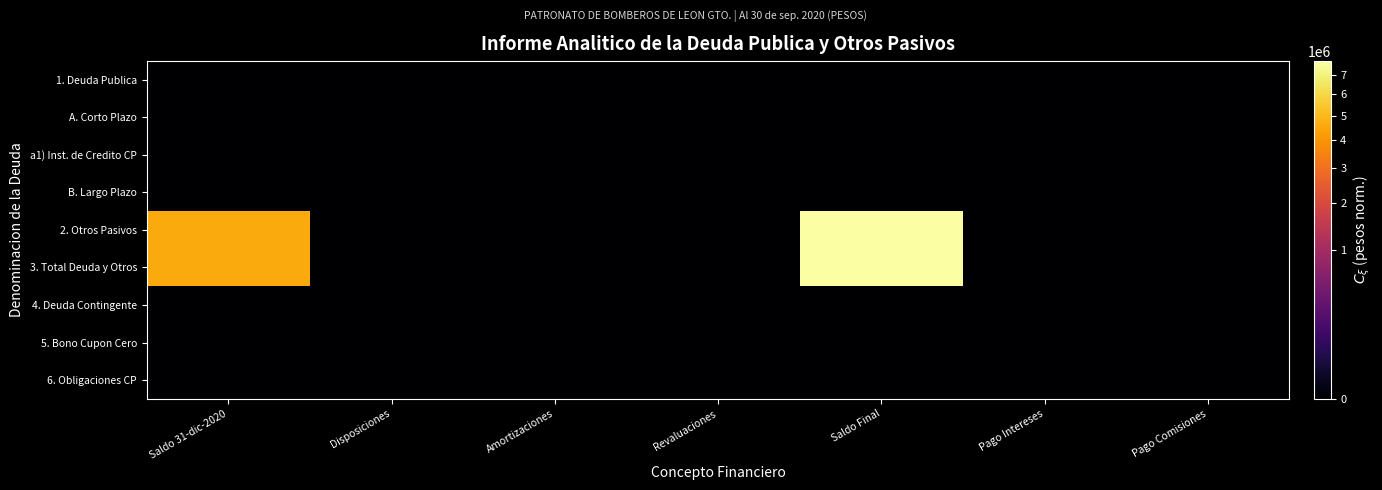

What is the maximum value shown in the chart?

7770634.6